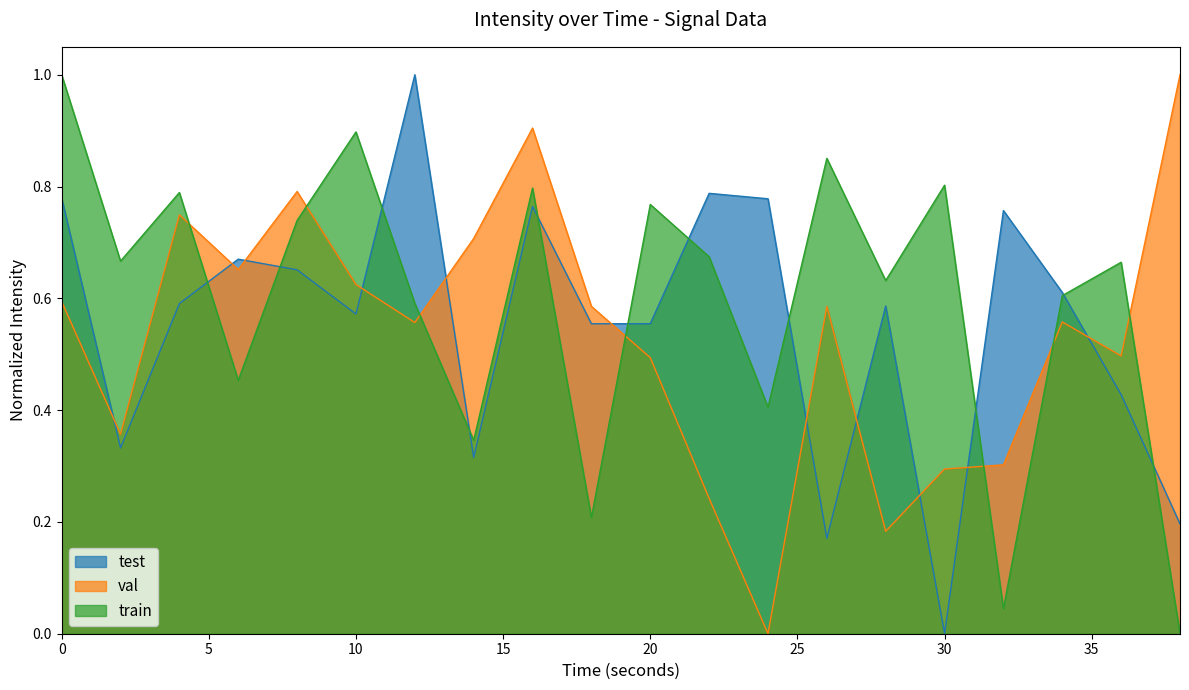

List the series in order of their peak value, highest first.

test, val, train